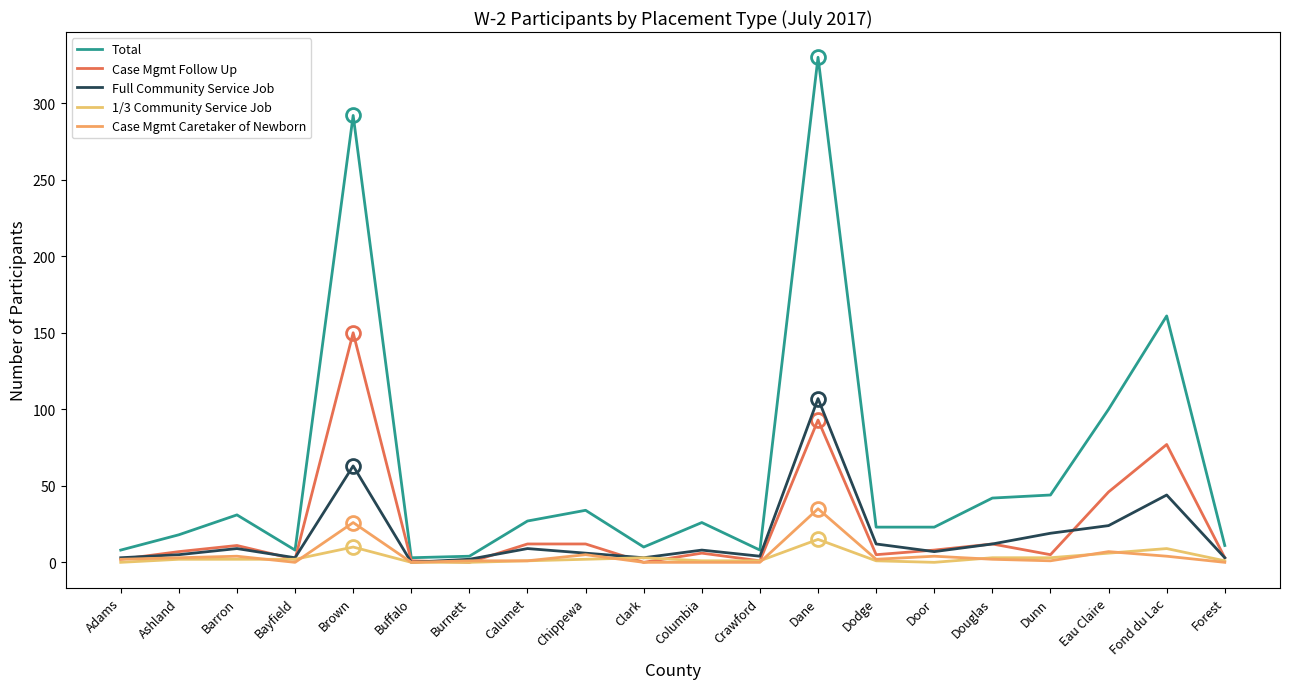

What is the average value of the 1/3 Community Service Job series?

3